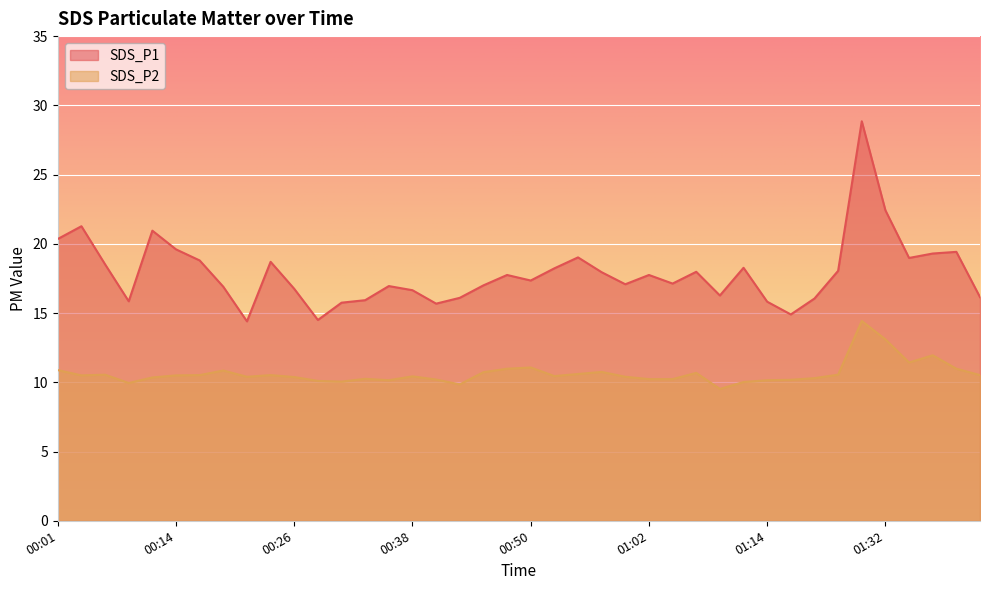

Which category has the lowest value across all series?

01:10